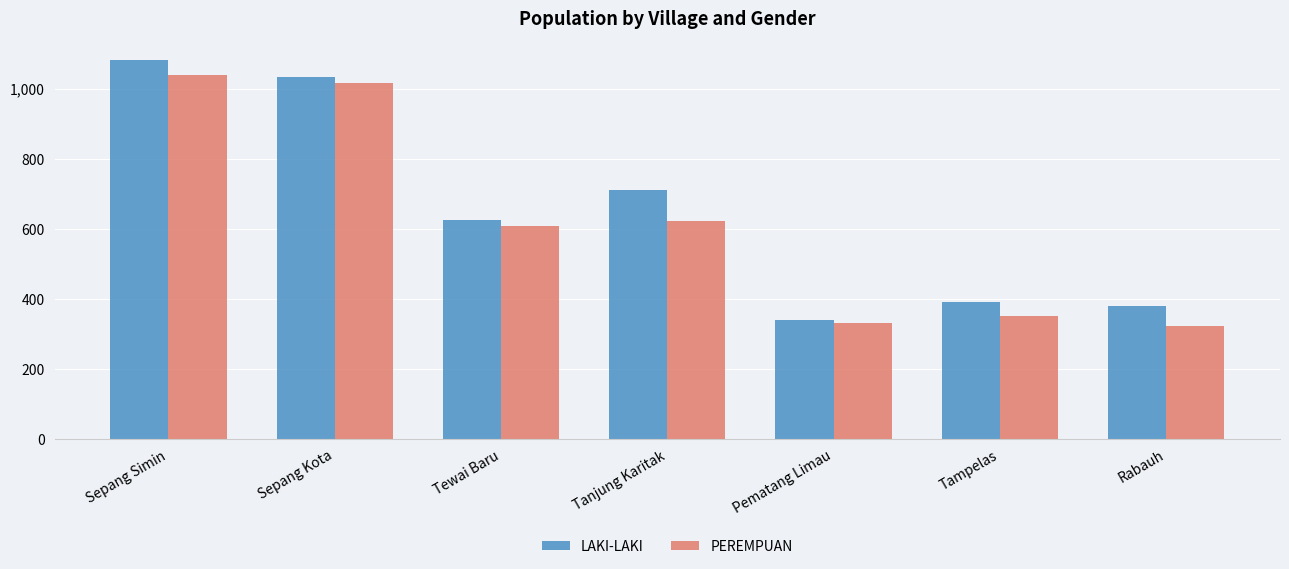

At how many categories does at least one series exceed 981?

2